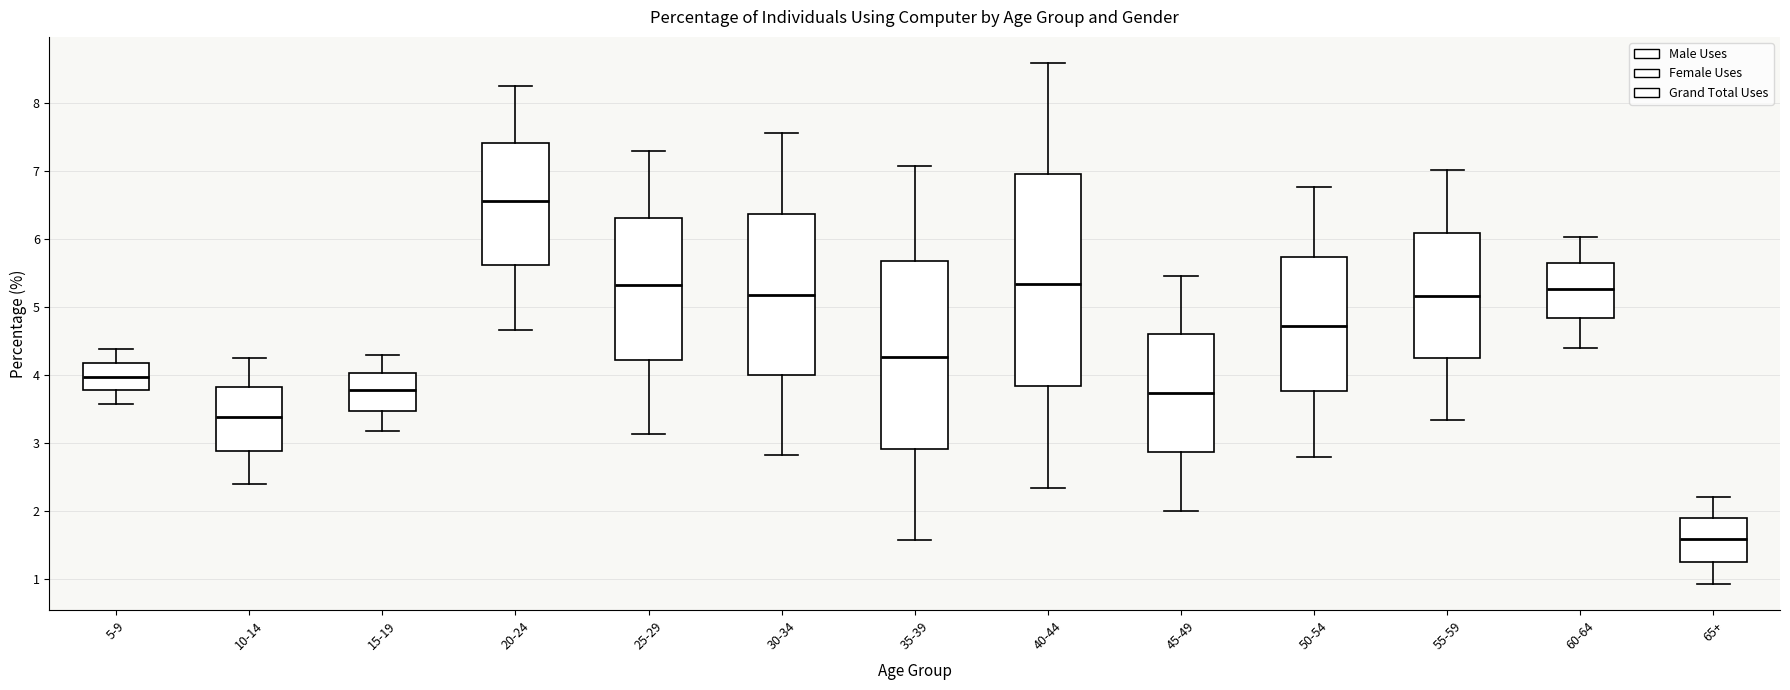

Where does the lower whisker of the box for 55-59 end on the y-axis? The values are not printed on the chart, so give them approximately, as read against the axis.

3.3